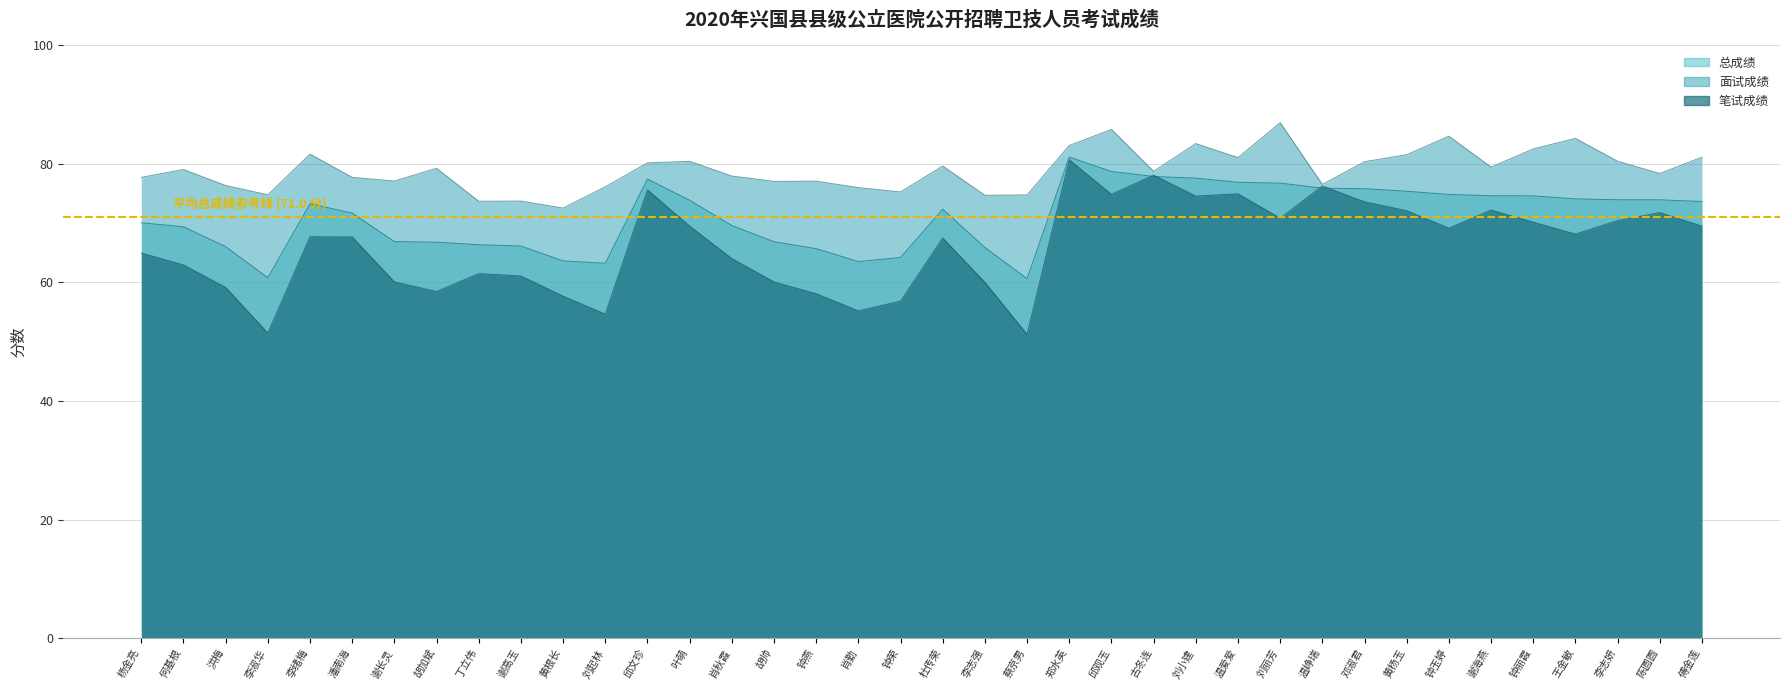

How many series are shown in this chart?

3